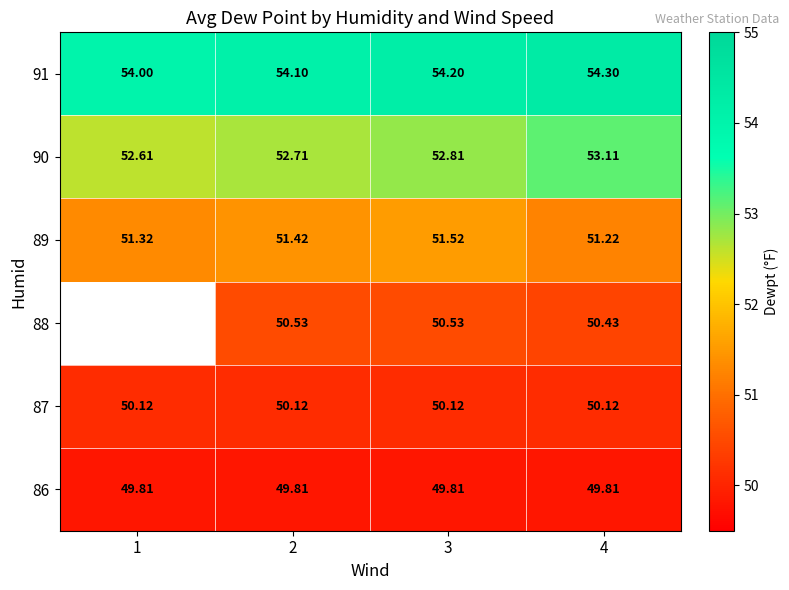

What is the sum of all 86 values?

199.2